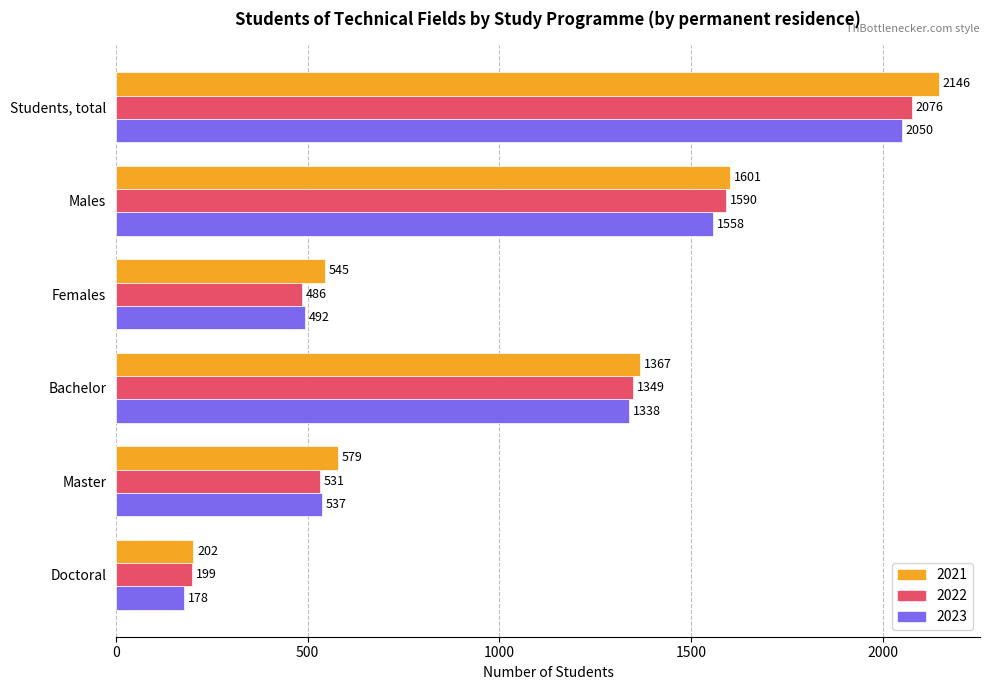

Is it true that 2021 equals 2339 at Bachelor?

False